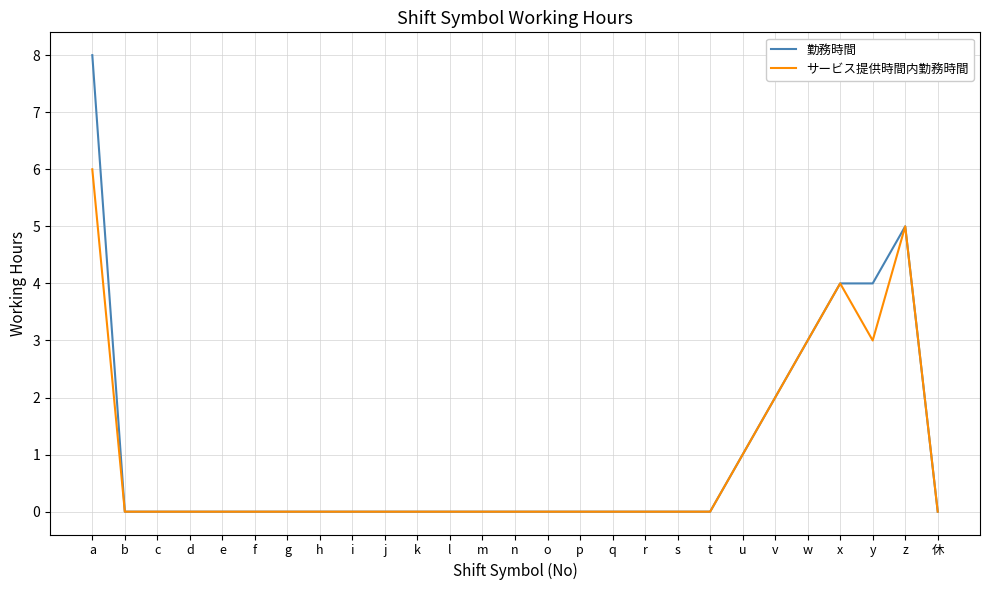

Is it true that サービス提供時間内勤務時間 equals 6 at a?

True